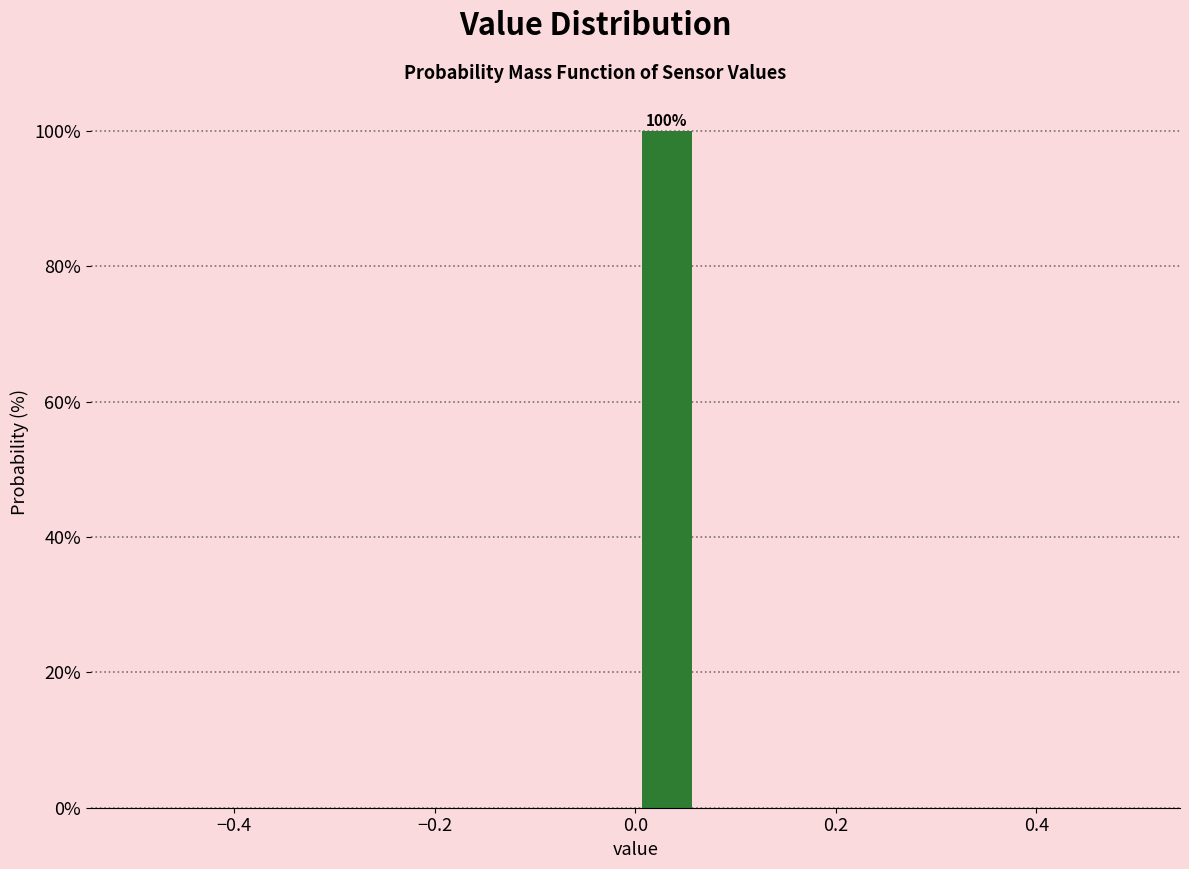

Around what value on the x-axis is the tallest bar? Give the approximate position of its centre, as read against the axis.

0.04